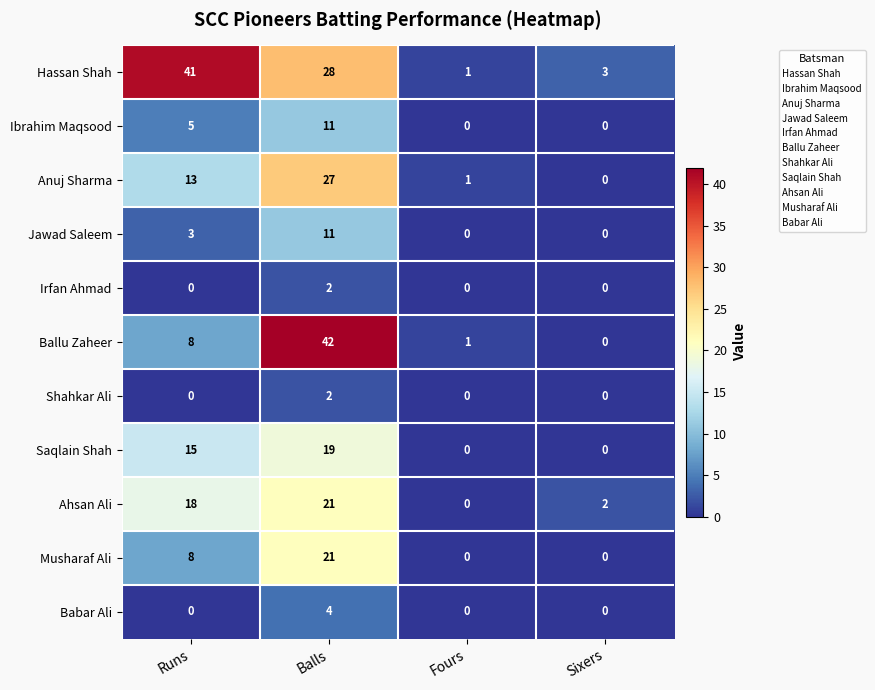

True or false: Musharaf Ali has a value of -7 at Fours.

False